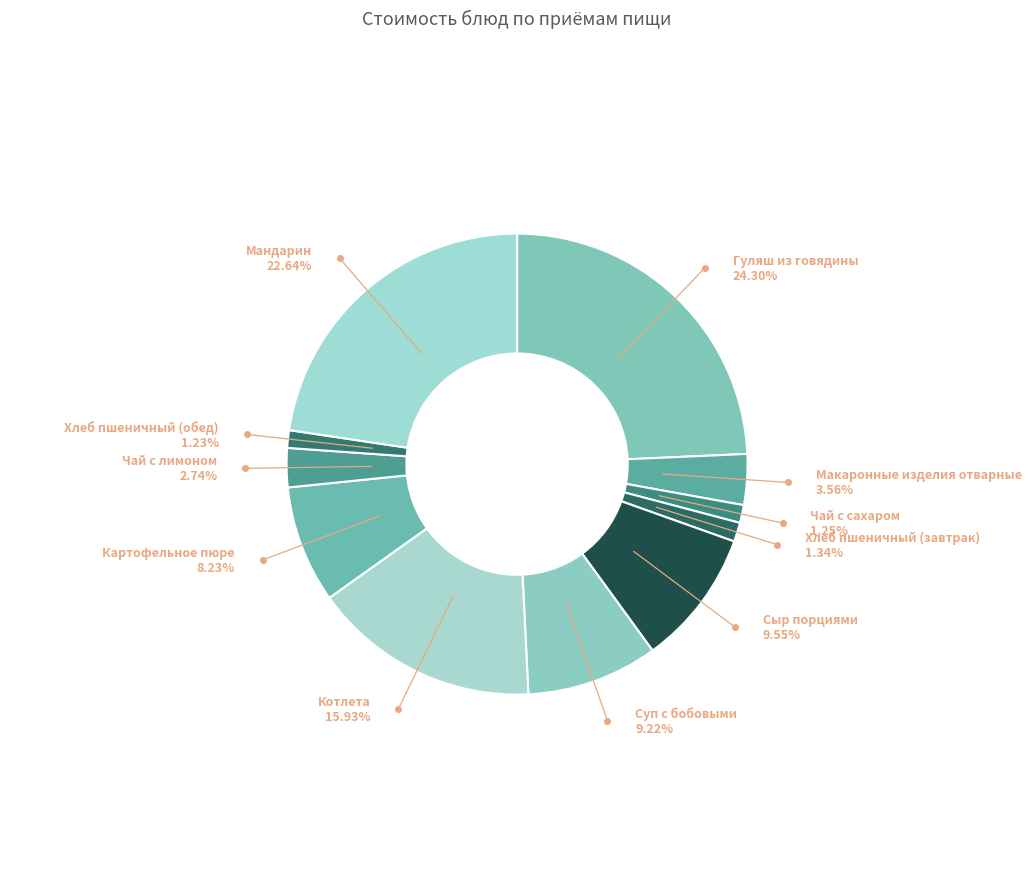

To the nearest percent, what portion does Сыр порциями represent?

10%